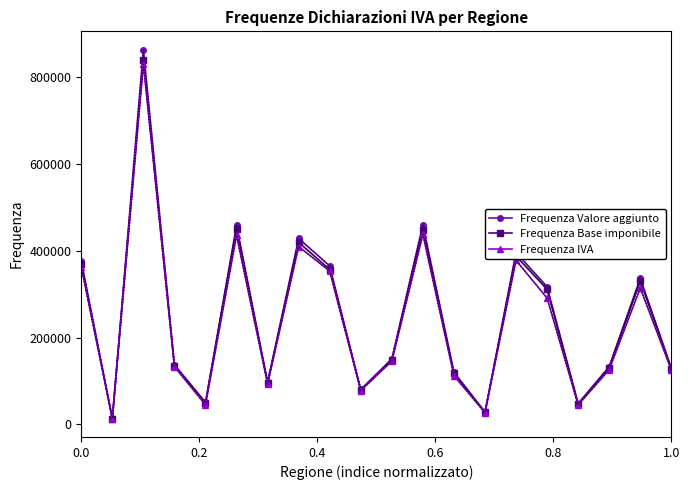

What is the value of the Frequenza Base imponibile point at the 19th from the left?

330329